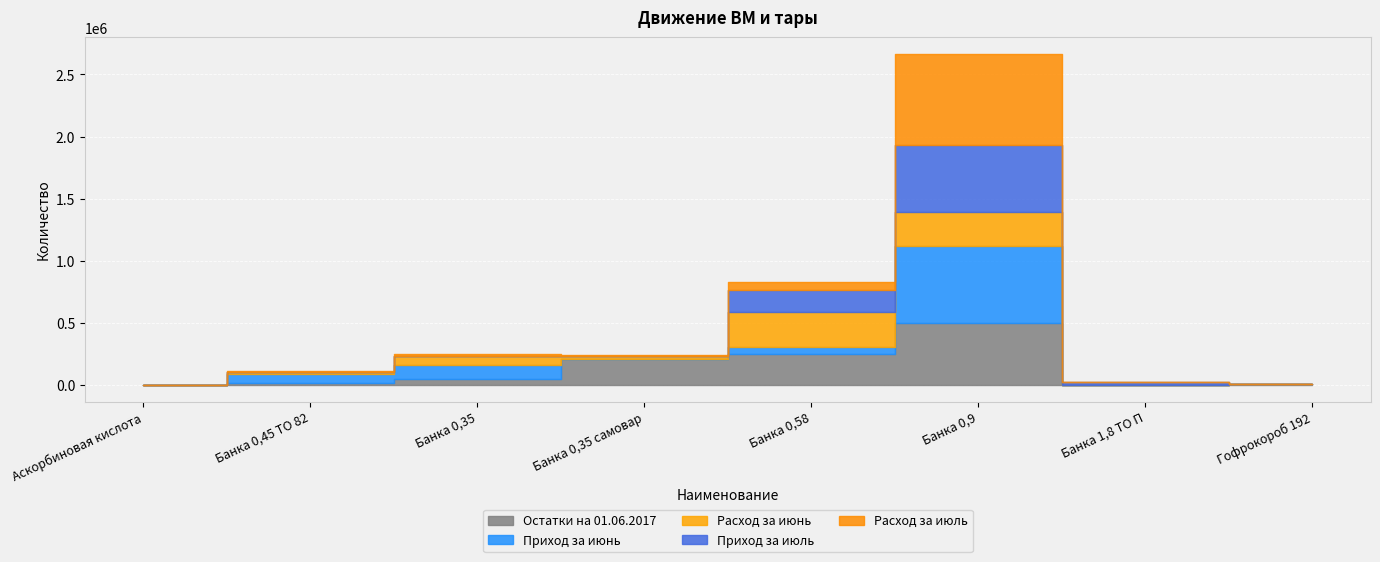

True or false: Остатки на 01.06.2017 has a value of -327151 at Аскорбиновая кислота.

False